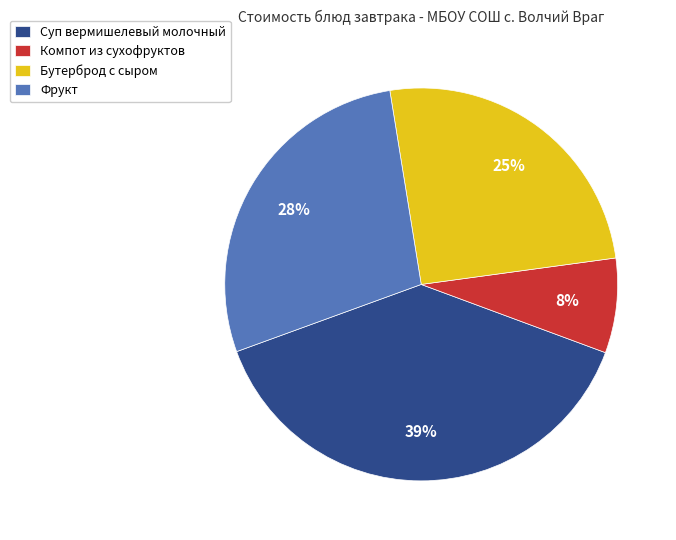

Does Бутерброд с сыром represent more than half of the total?

No